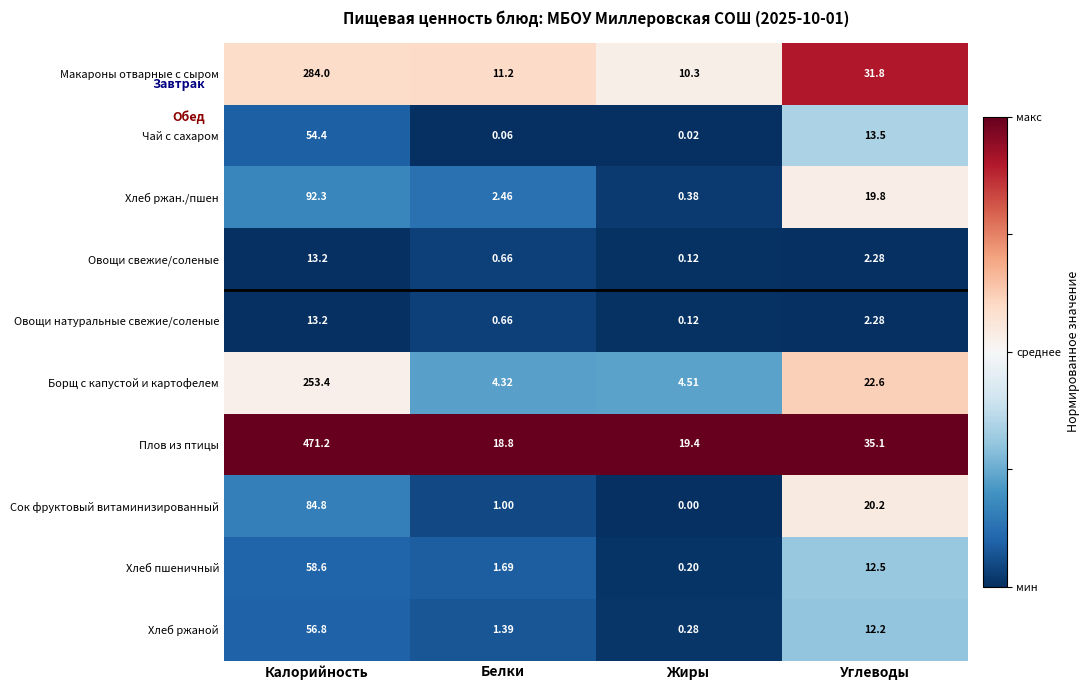

What is the difference between the highest and lowest values at Углеводы?

32.8